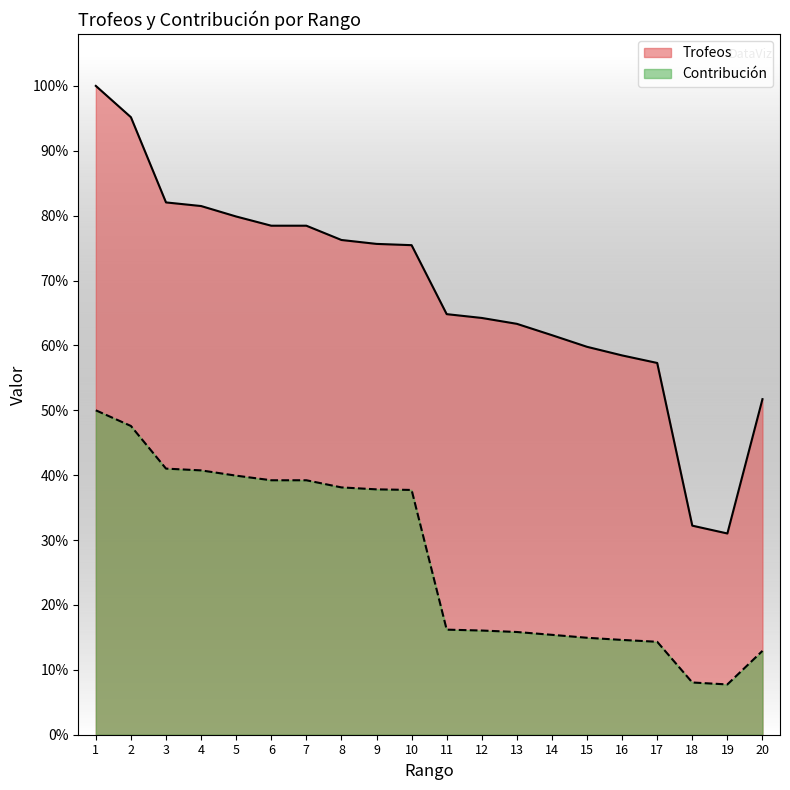

What are all the series names shown in the legend?

Trofeos, Contribución